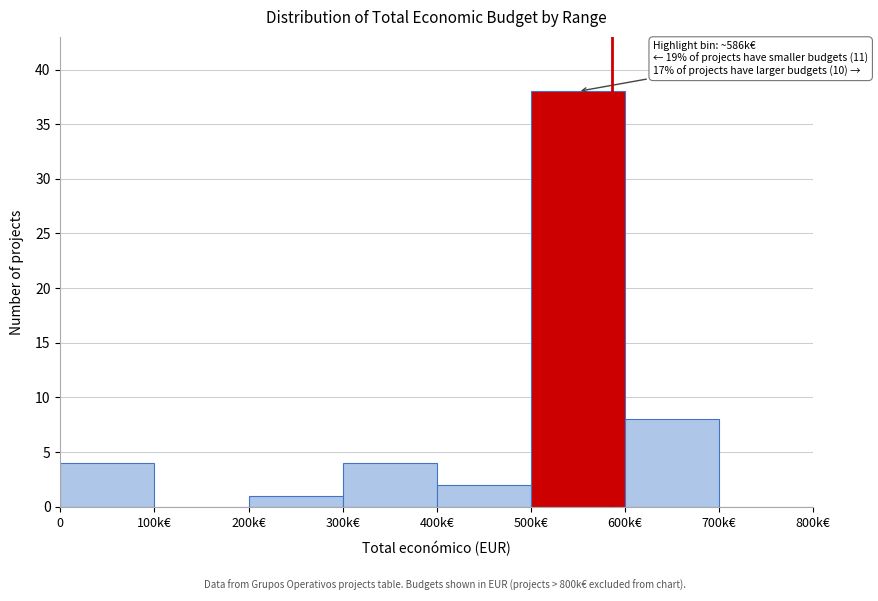

Reading left to right, what are all the values shown in this chart?

0=4	100k€=0	200k€=1	300k€=4	400k€=2	500k€=38	600k€=8	700k€=0